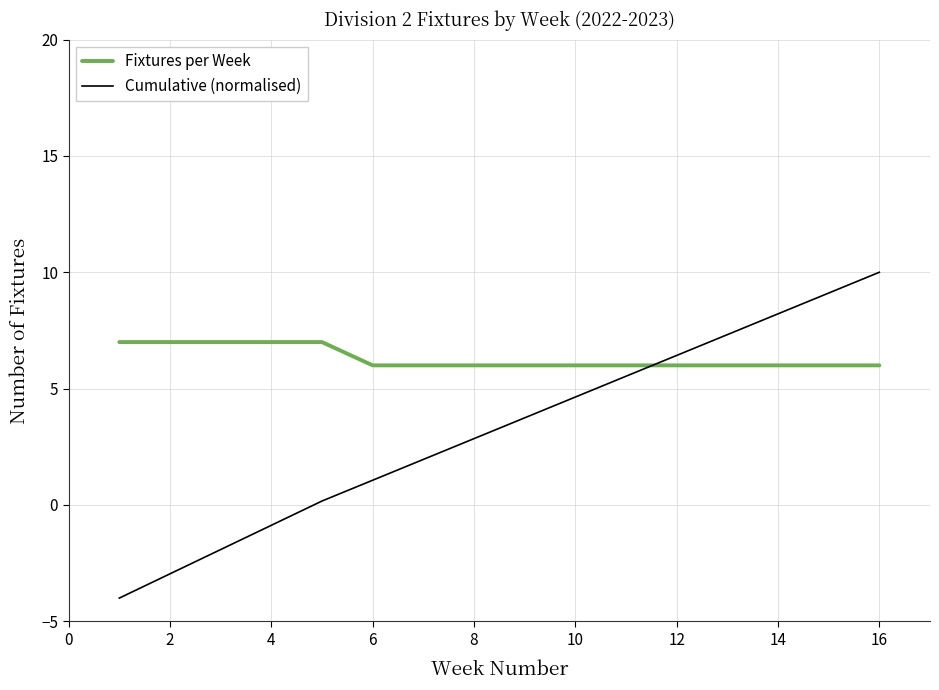

How many distinct data groups are displayed?

2